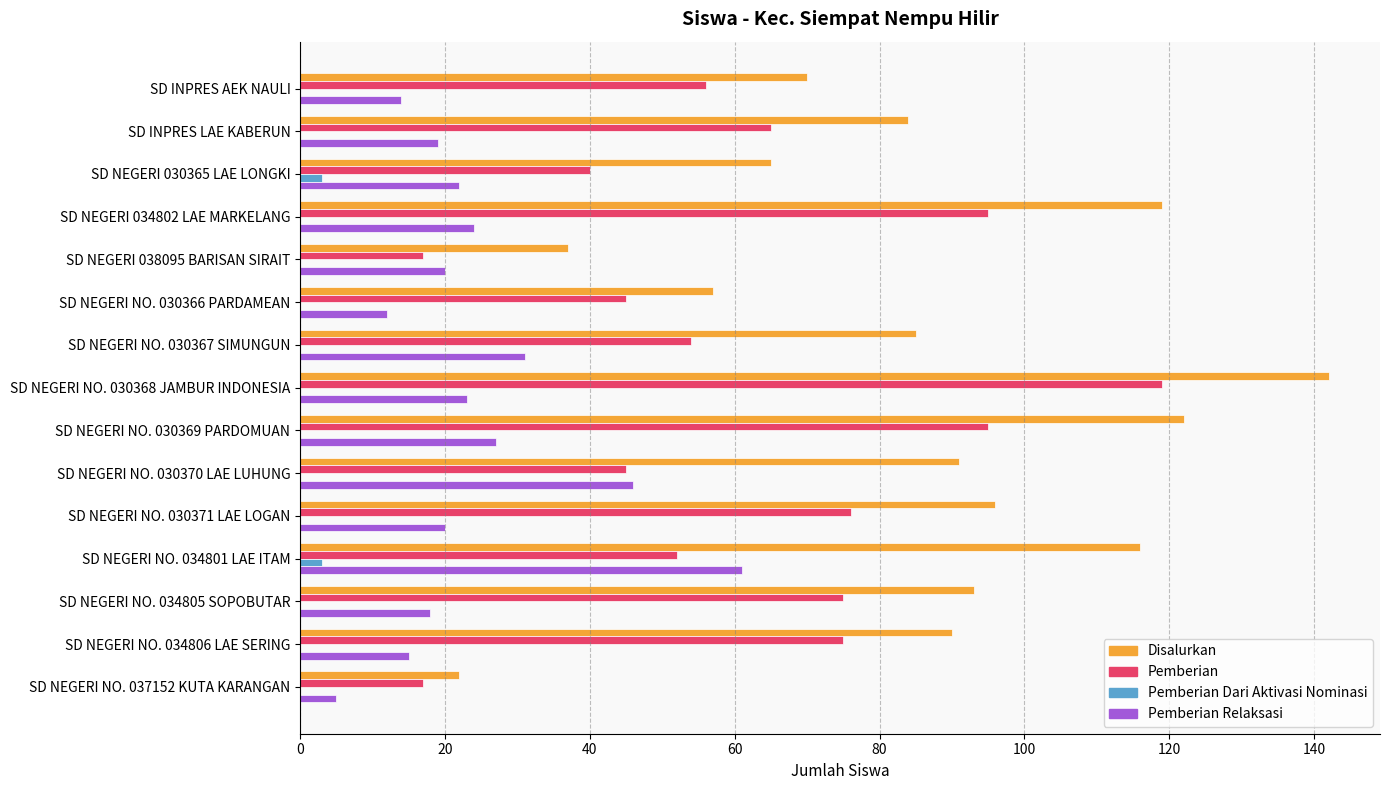

At which label is Pemberian closest to 68?

SD INPRES LAE KABERUN